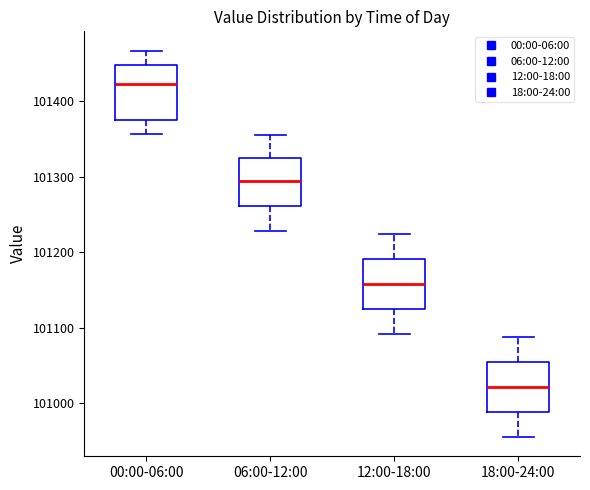

Reading left to right, read every box against the y-axis: the position of its median line, the range the box covers, and the ends of its whiskers. The values are not printed on the chart, so give them approximately, as read against the axis.

00:00-06:00: median 101420, box 101370 to 101450, whiskers 101360 to 101470
06:00-12:00: median 101290, box 101260 to 101320, whiskers 101230 to 101360
12:00-18:00: median 101160, box 101120 to 101190, whiskers 101090 to 101220
18:00-24:00: median 101020, box 100990 to 101060, whiskers 100960 to 101090